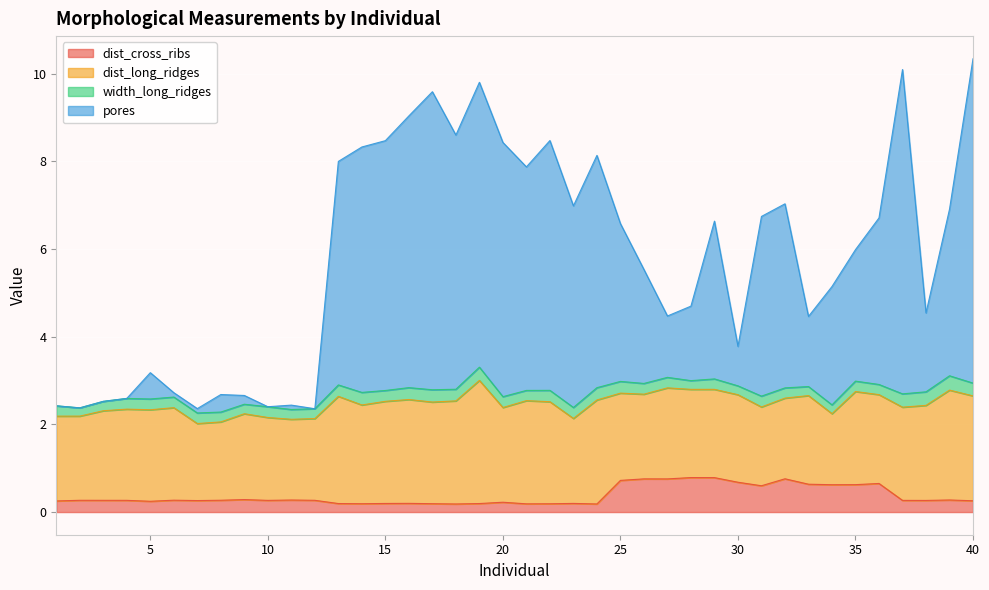

What is the highest value of the dist_cross_ribs series?

0.8